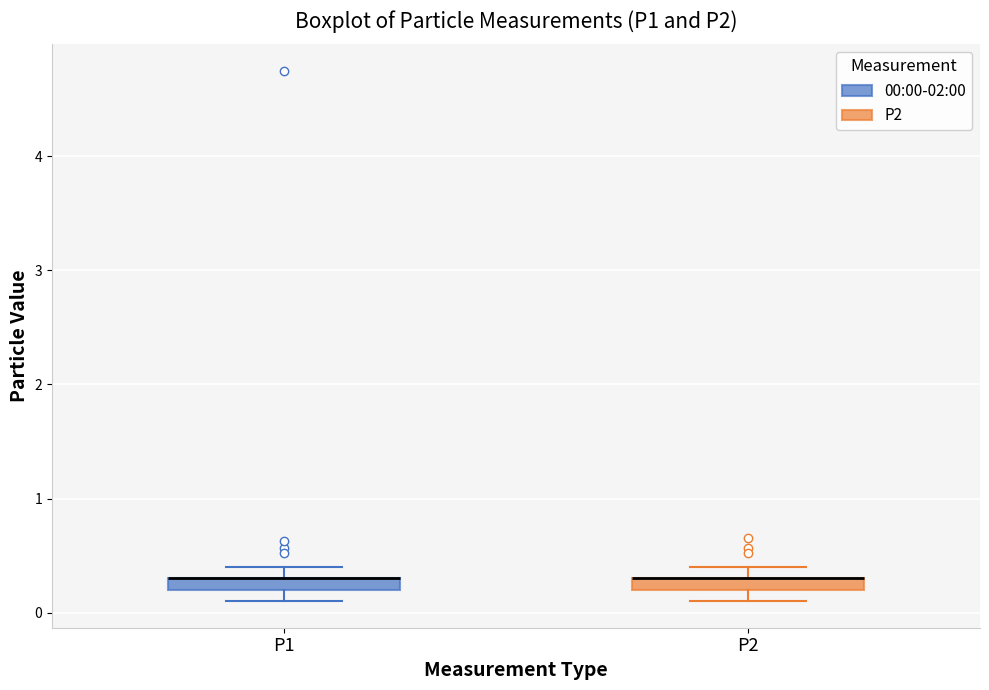

Where does the upper whisker of the box for P2 end on the y-axis? The values are not printed on the chart, so give them approximately, as read against the axis.

0.4